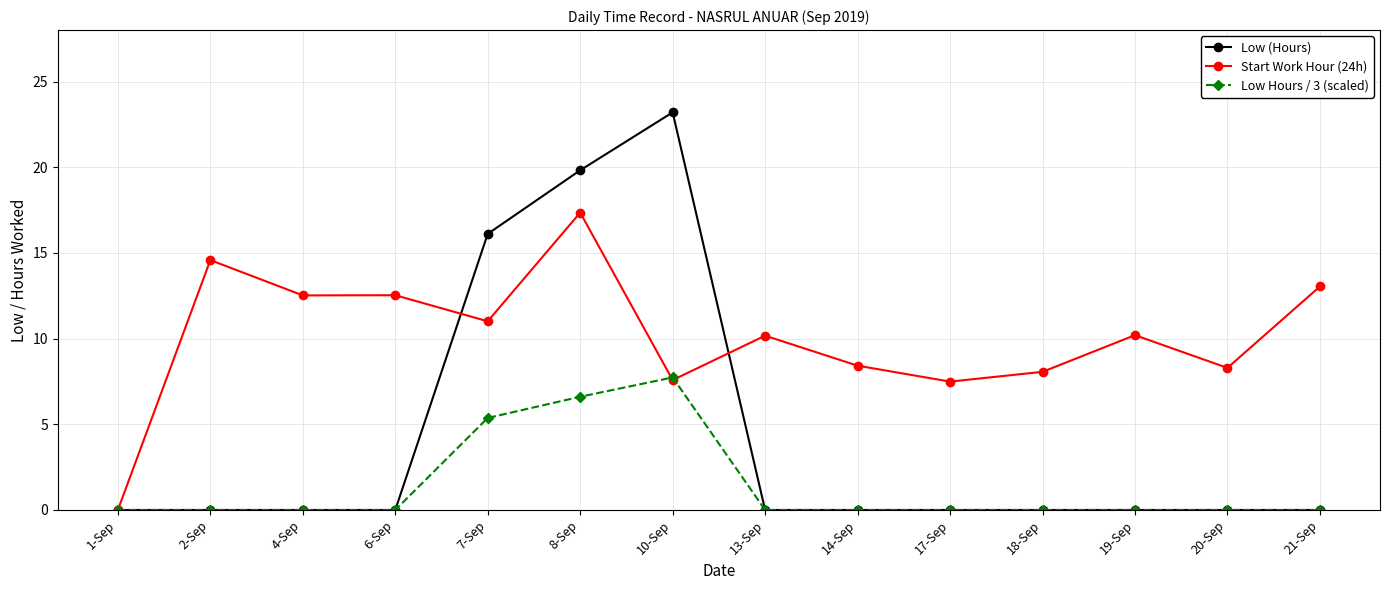

At which category is the sum across all series the highest?

8-Sep